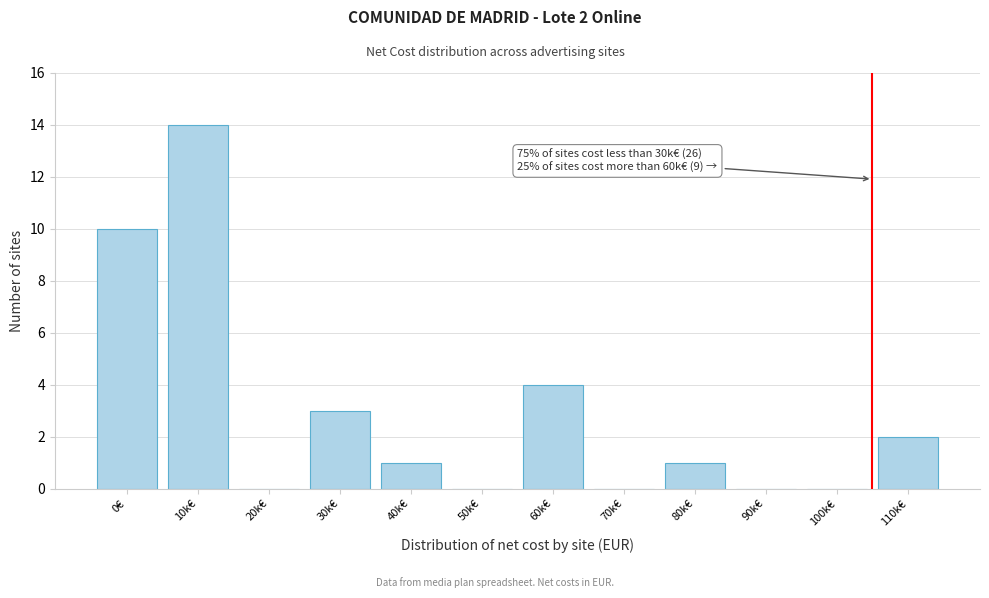

Reading right to left, transcribe all the data shown in this chart.

110k€=2	100k€=0	90k€=0	80k€=1	70k€=0	60k€=4	50k€=0	40k€=1	30k€=3	20k€=0	10k€=14	0€=10